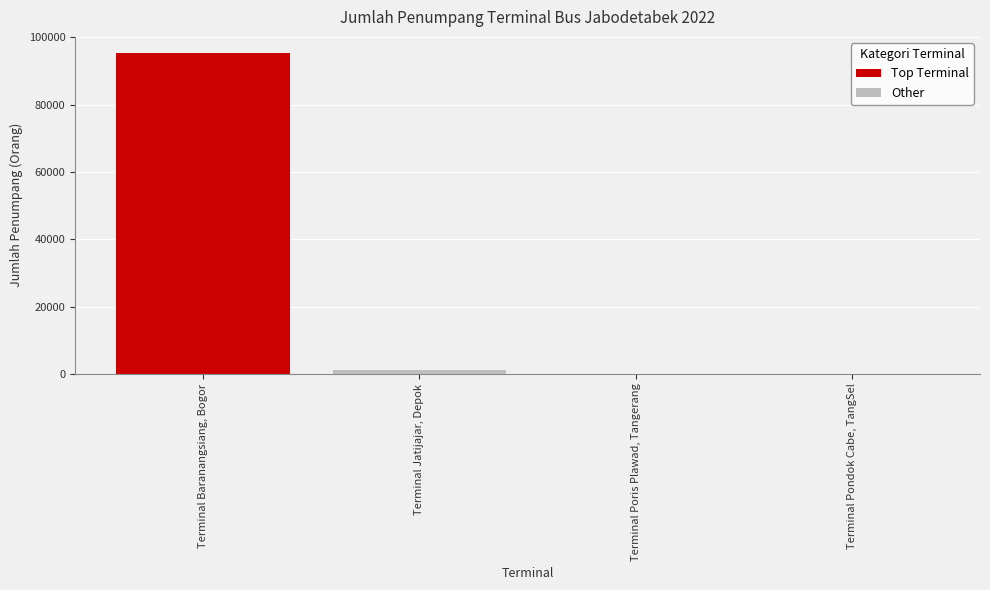

Count the number of data series in this chart.

2